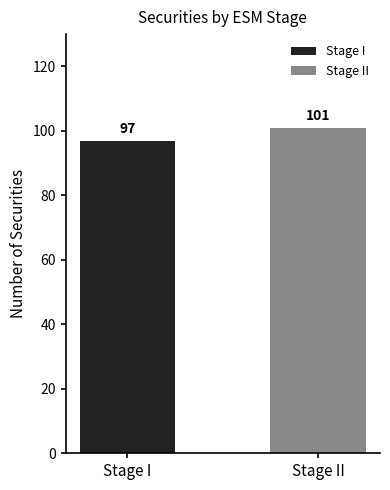

Which series has the widest spread of values?

Stage I